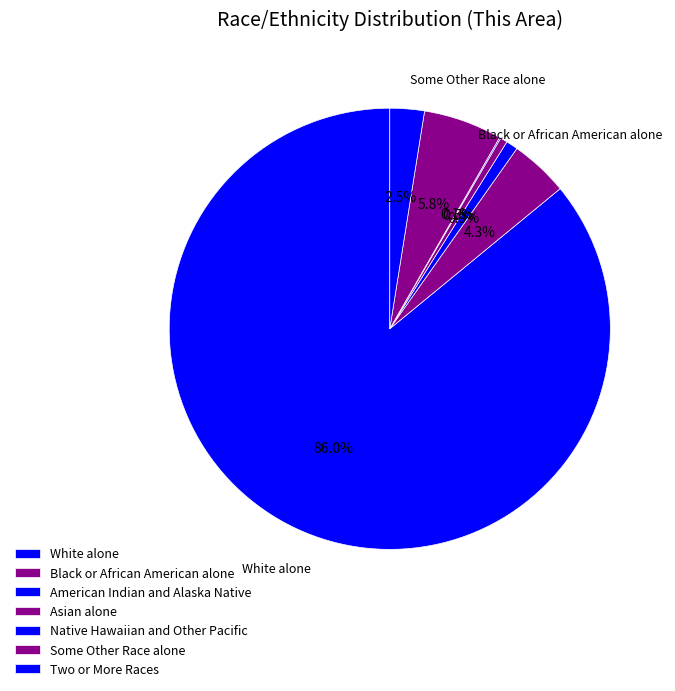

What is the smallest slice in the pie chart?

Native Hawaiian and Other Pacific